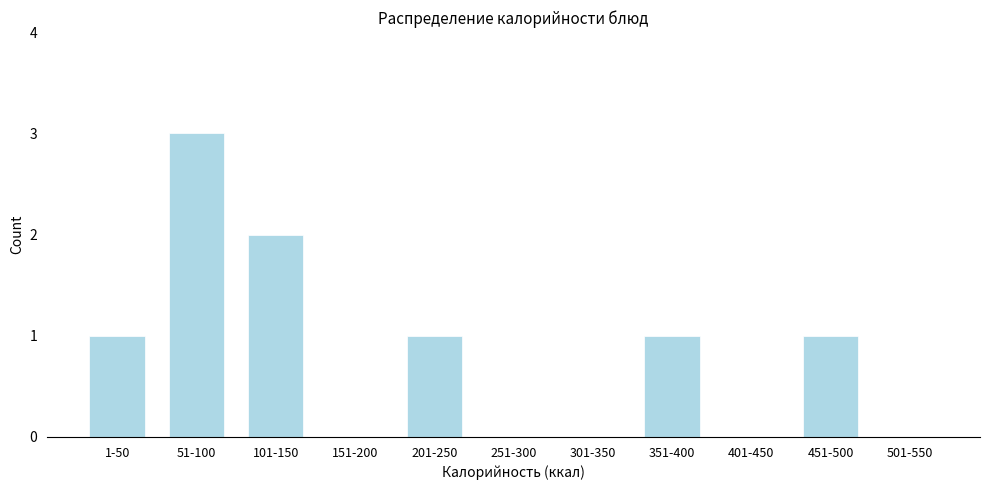

Reading left to right, extract all data points from this chart.

1-50=1	51-100=3	101-150=2	151-200=0	201-250=1	251-300=0	301-350=0	351-400=1	401-450=0	451-500=1	501-550=0